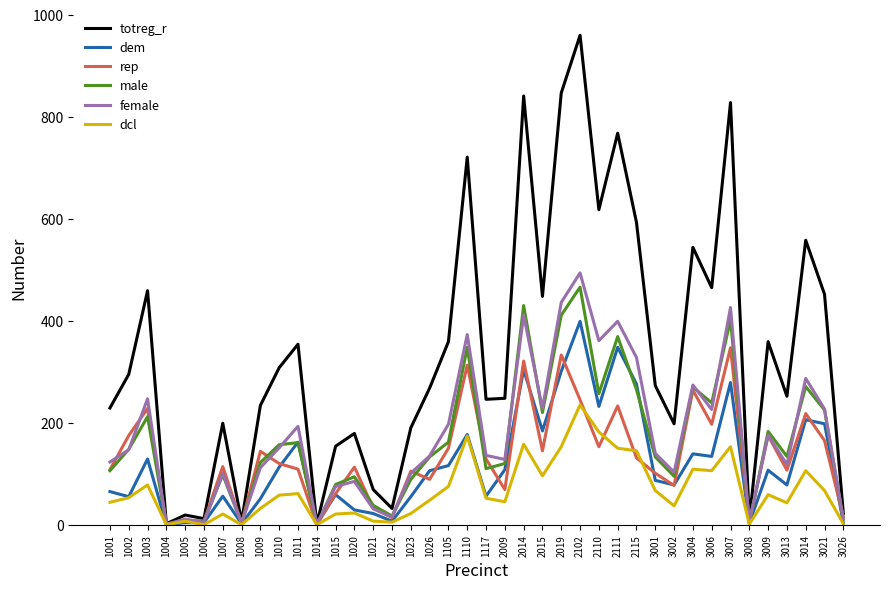

In dcl, how many points are lower than both neighbors (excluding endpoints)?

11